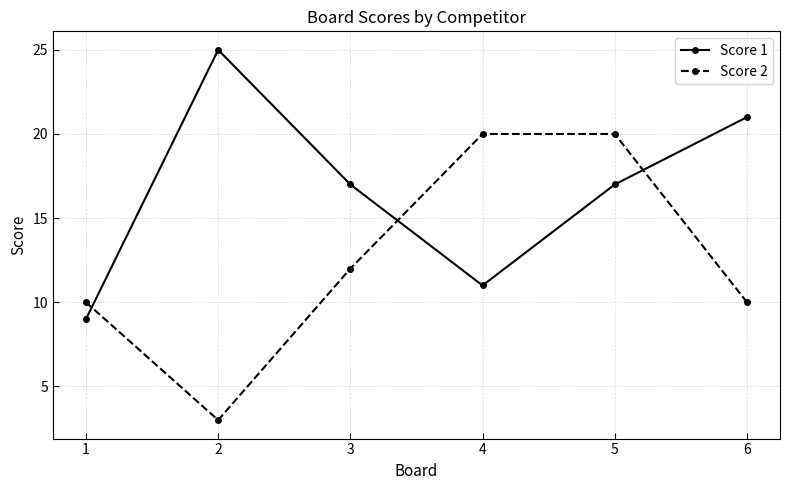

Which series ends up on top after the final intersection of Score 1 and Score 2?

Score 1